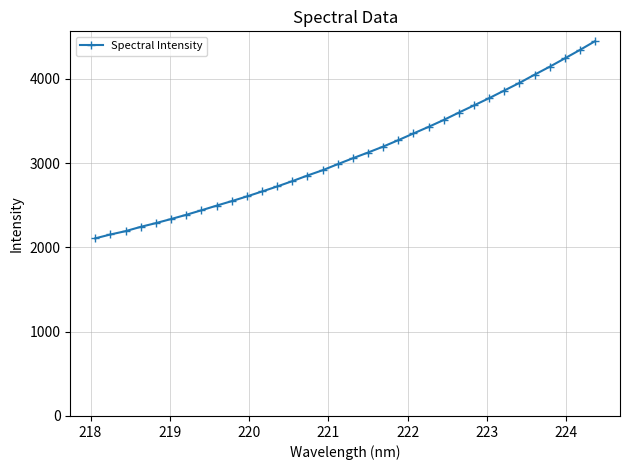

What is the maximum value shown in the chart?

4447.1